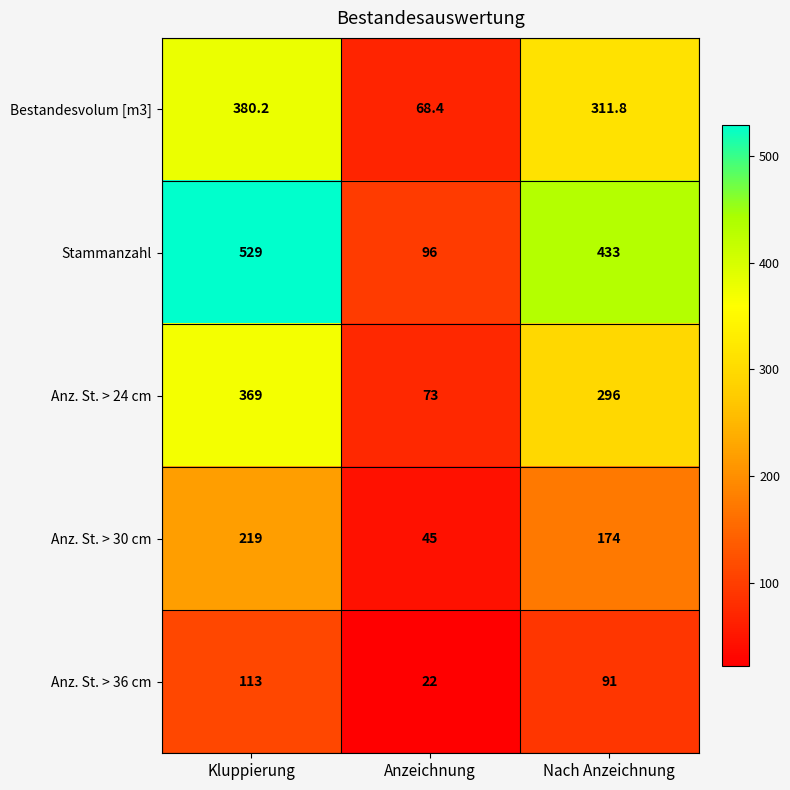

True or false: Anz. St. > 30 cm has a value of 103.8 at Kluppierung.

False